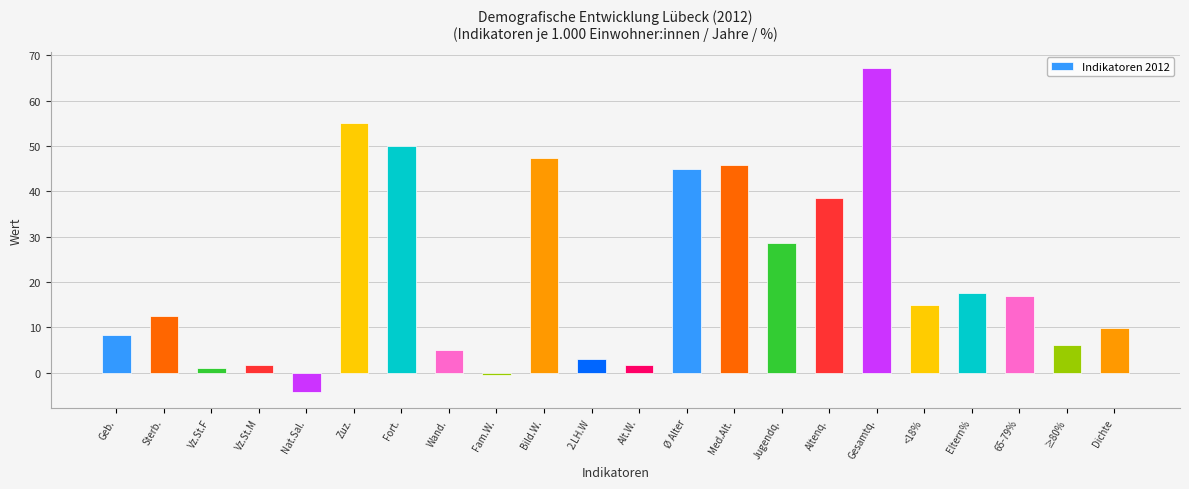

True or false: the data shows 66.3 at Fort..

False